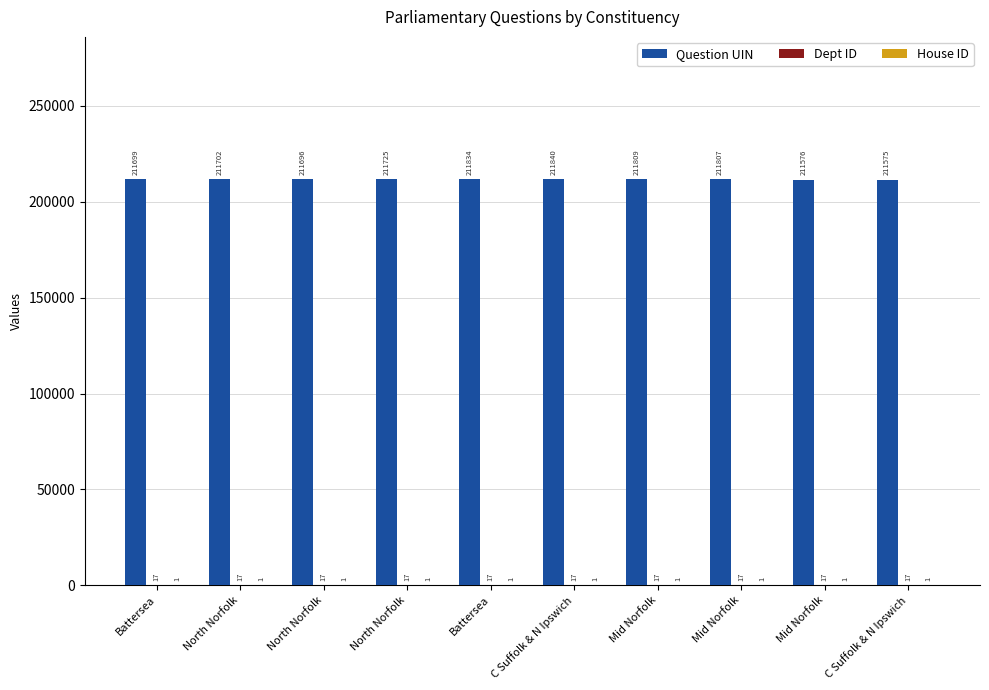

What is the sum of all House ID values?

10